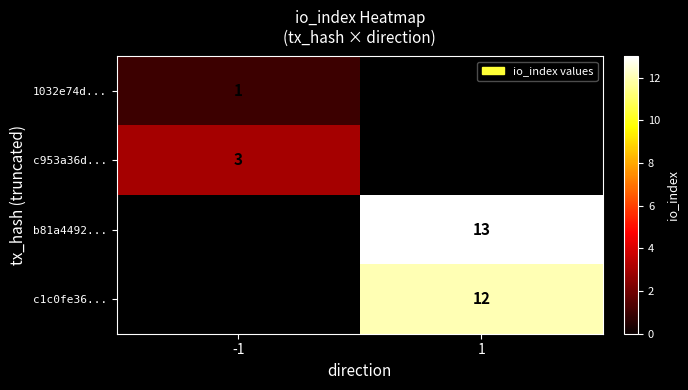

The c953a36d... series shows 3 at -1. True or false?

True